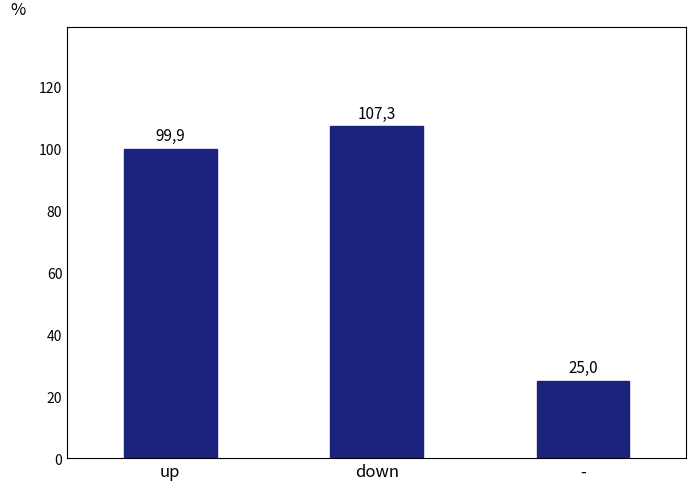

What is the value of the 3rd bar from the left?

25.0